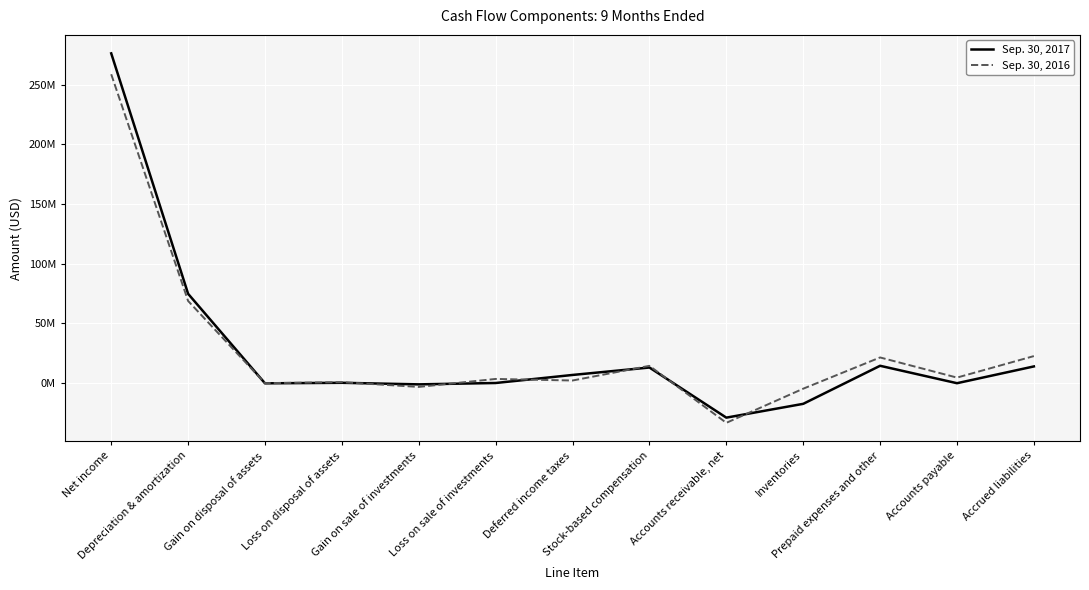

List the series in order of their overall mean, highest first.

Sep. 30, 2016, Sep. 30, 2017